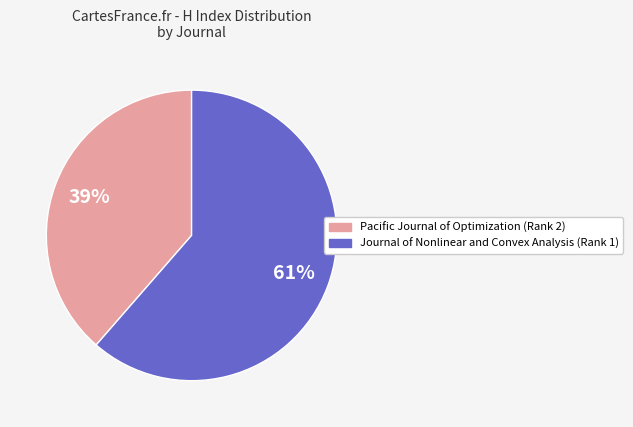

What percentage is the Pacific Journal of Optimization (Rank 2) slice, to the nearest percent?

39%